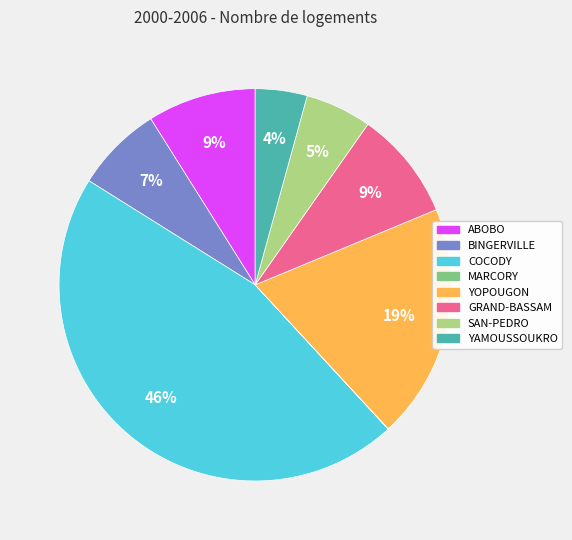

To the nearest percent, what portion does ABOBO represent?

9%